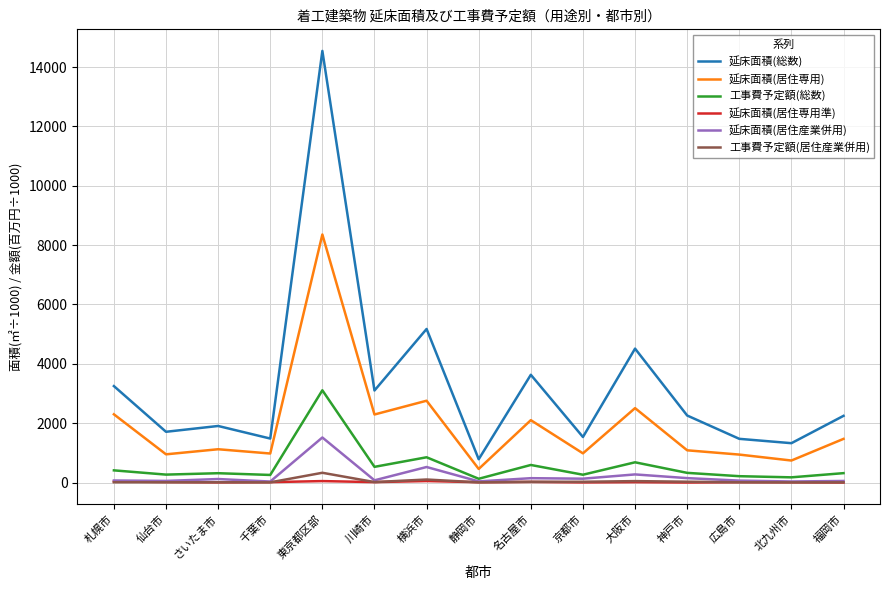

The 延床面積(総数) series shows 1398.0 at 福岡市. True or false?

False